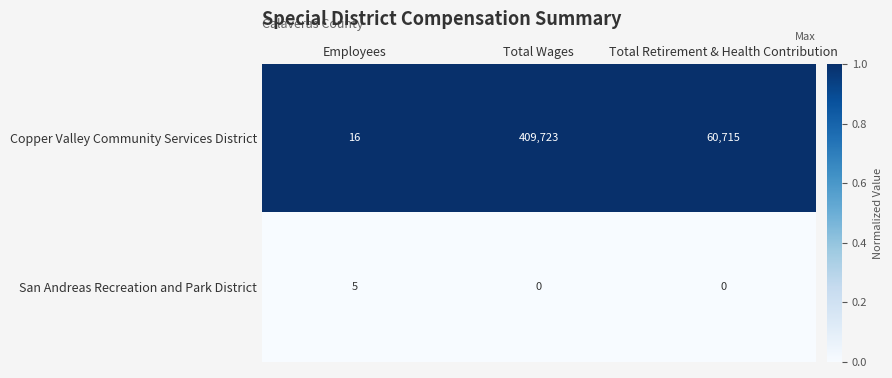

What is the total value across all series at Total Retirement & Health Contribution?

60715